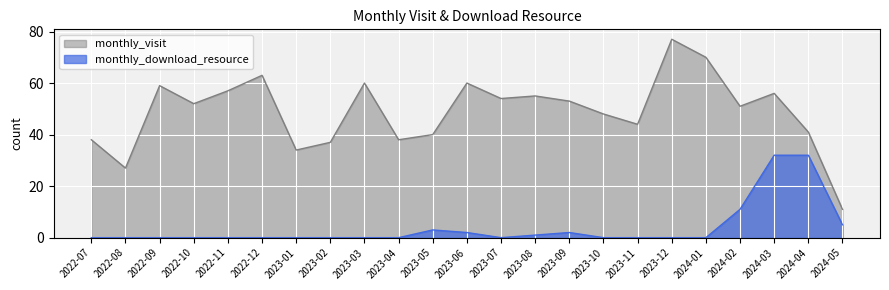

What is the label of the 6th point from the right?

2023-12